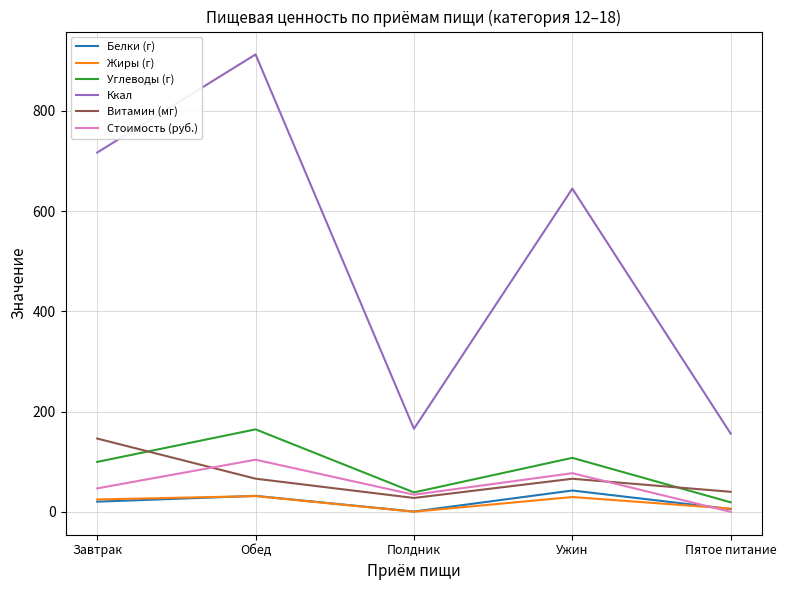

At which label does Ккал first exceed 644?

Завтрак